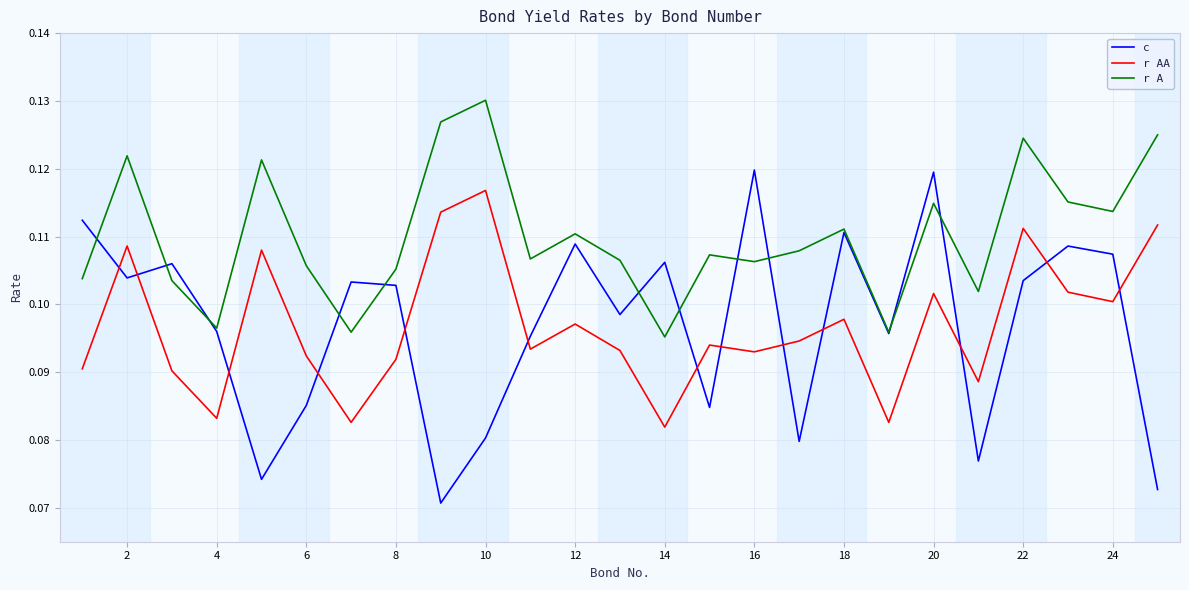

Is this an area chart (filled region under the line)?

No